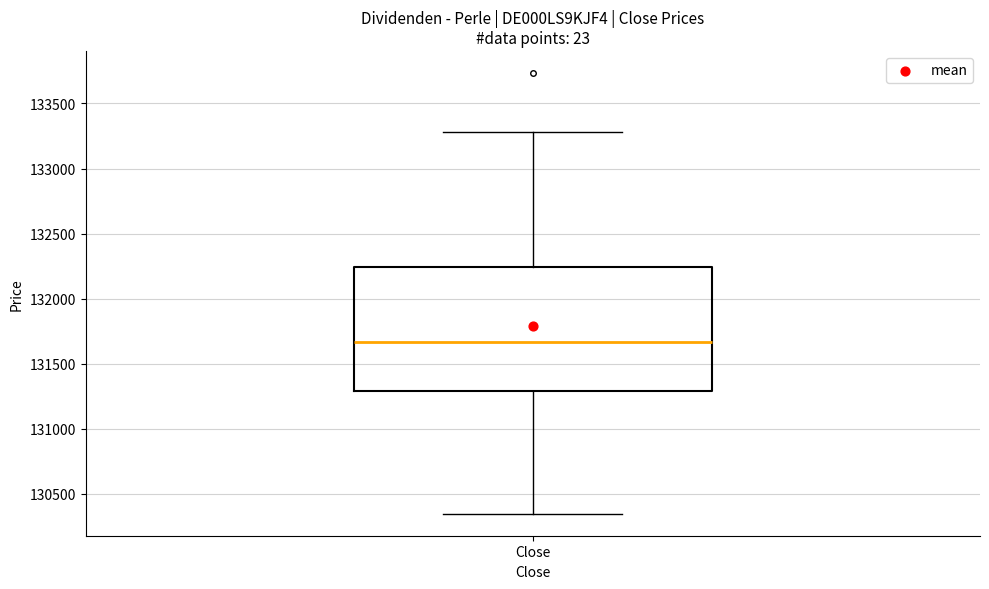

Transcribe this box plot: give where the median line is, the range the box spans, and where the two whiskers end, as read against the y-axis. The values are not printed on the chart, so give them approximately, as read against the axis.

median 131650, box 131300 to 132250, whiskers 130350 to 133300